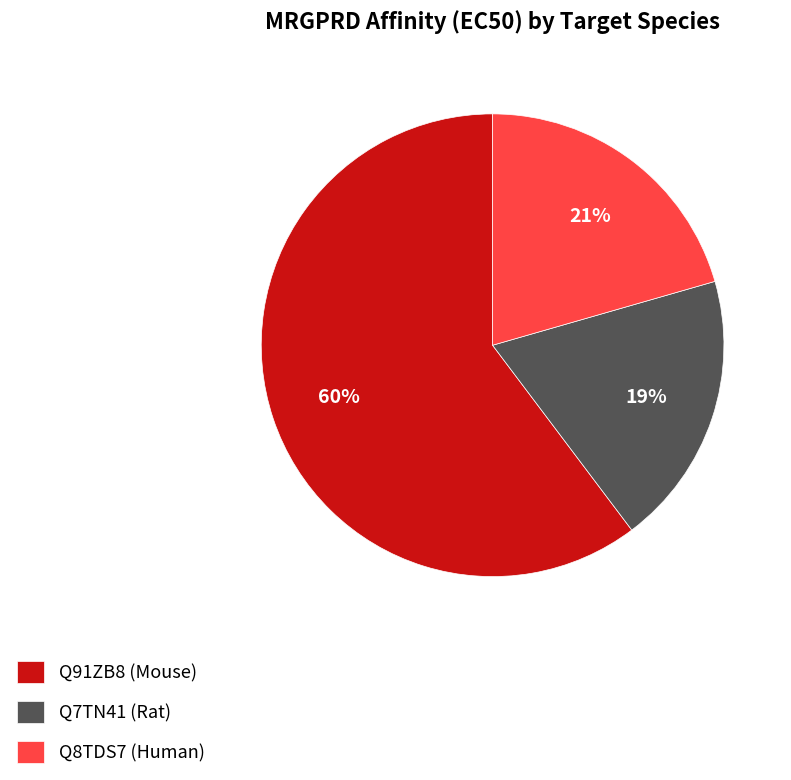

What is the smallest slice in the pie chart?

Q7TN41 (Rat)